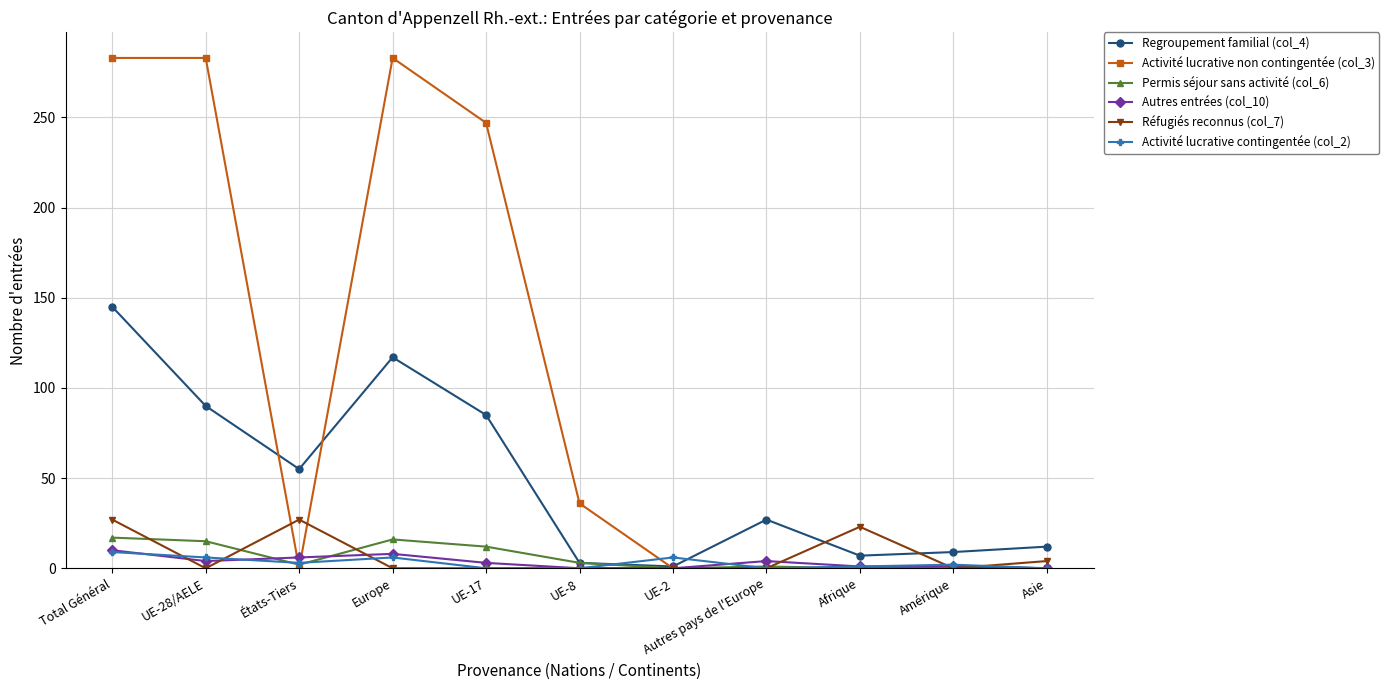

What is the maximum value shown in the chart?

283